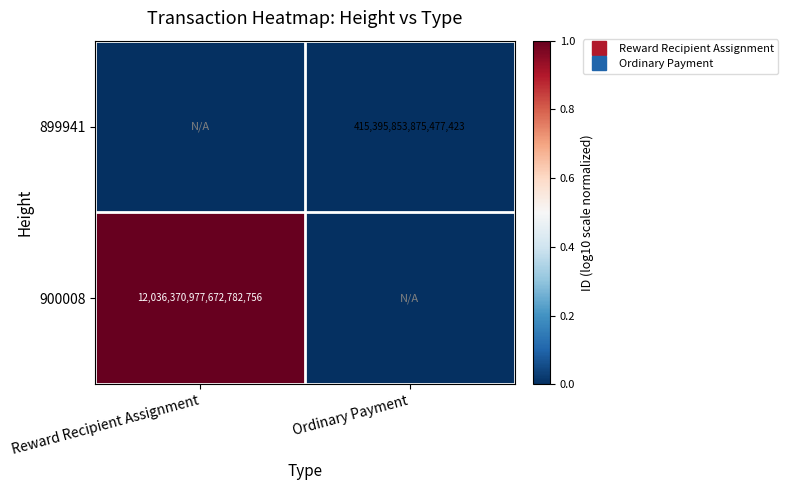

True or false: 899941 has a value of 0 at Reward Recipient Assignment.

True